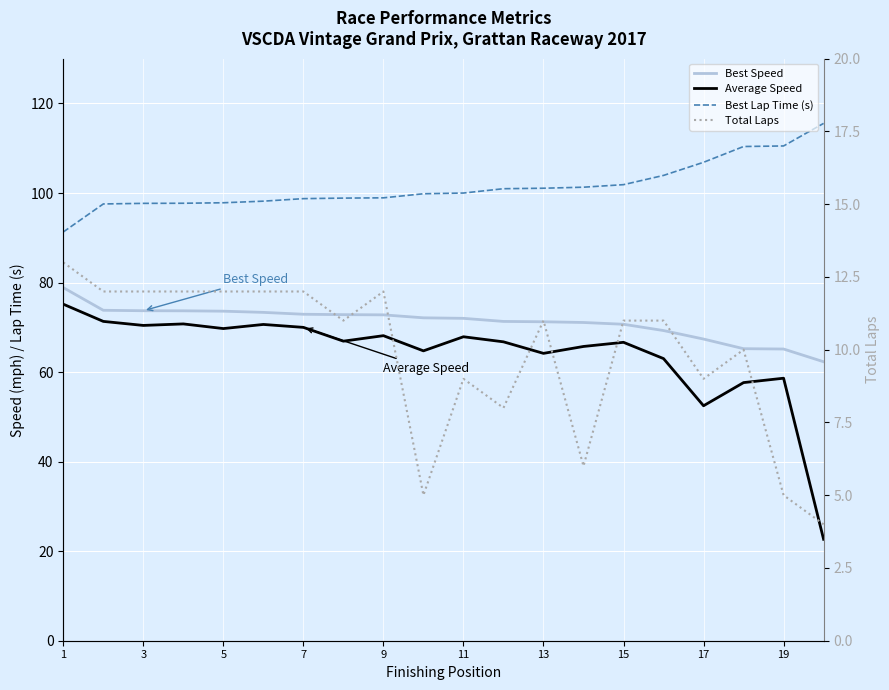

True or false: Best Lap Time (s) and Best Speed cross at least once.

False